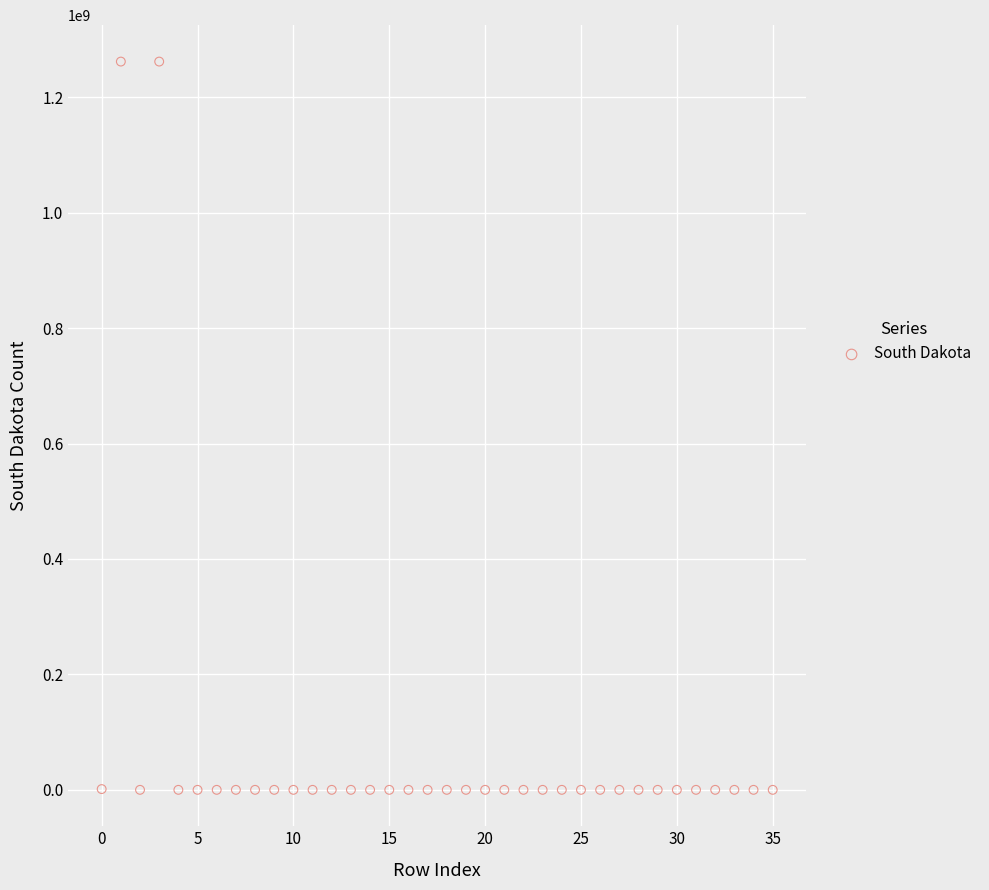

What is the range of Y values (max minus min)?

1261792061